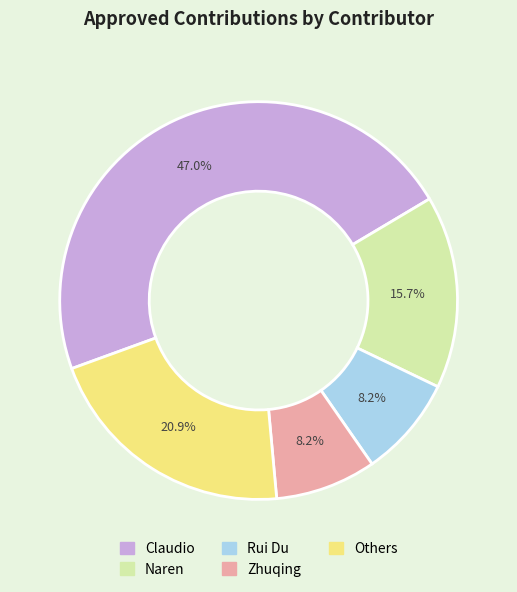

Is there a majority slice in this chart?

No